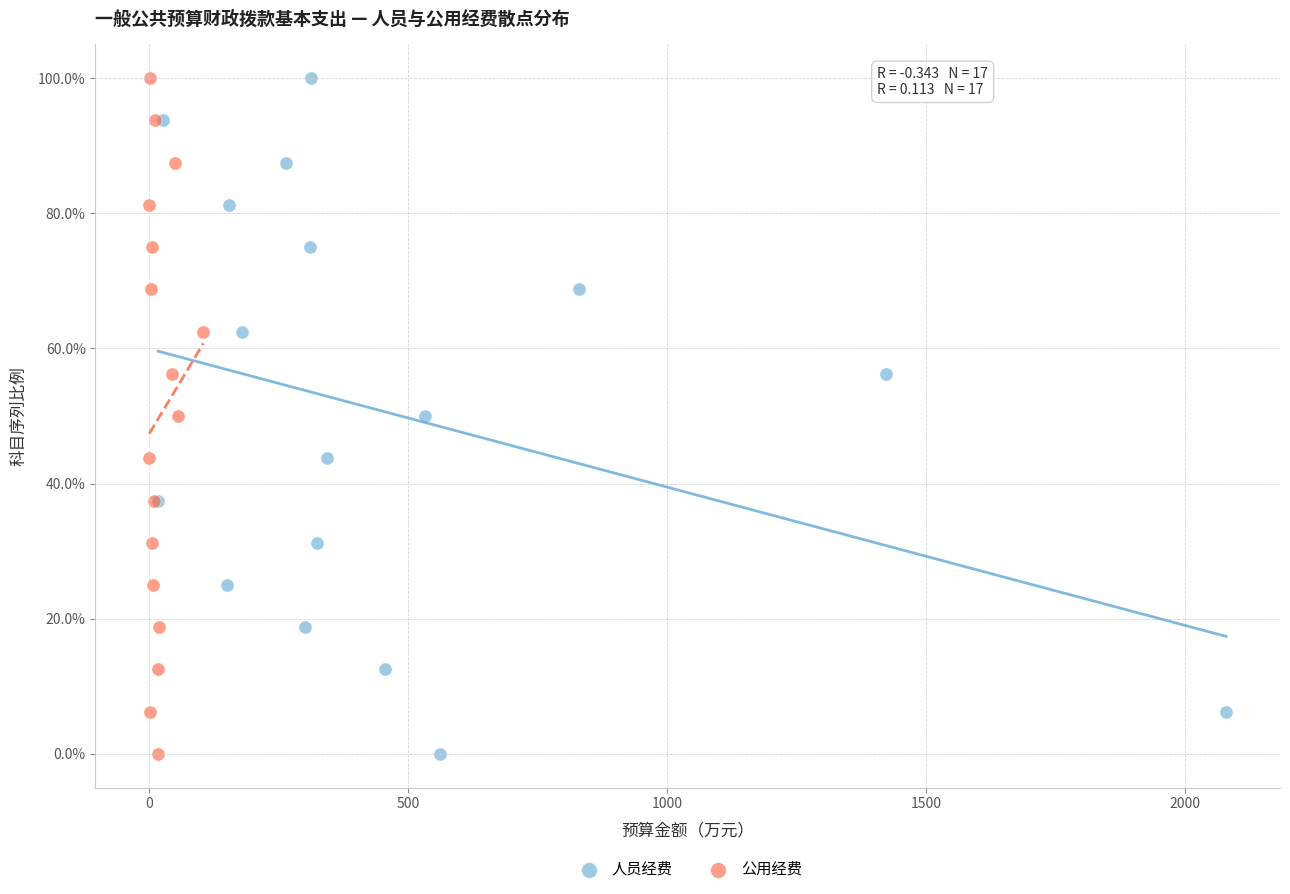

What are all the series names shown in the legend?

人员经费, 公用经费